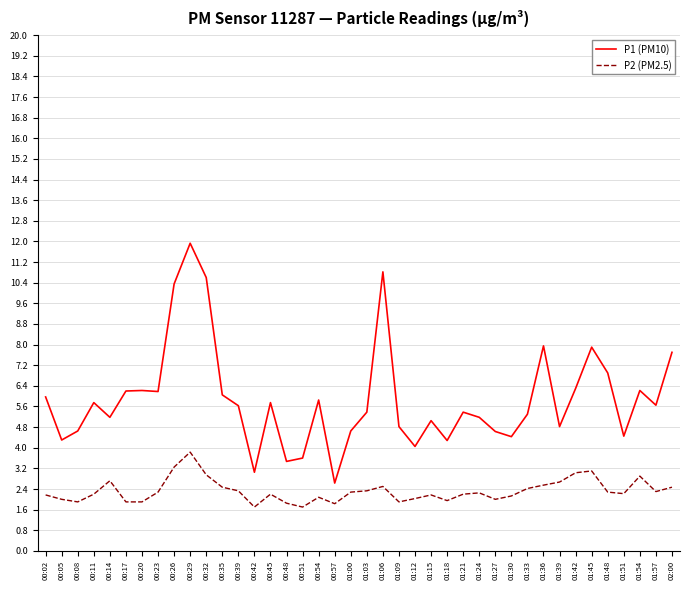

How many lines are shown in the chart?

2